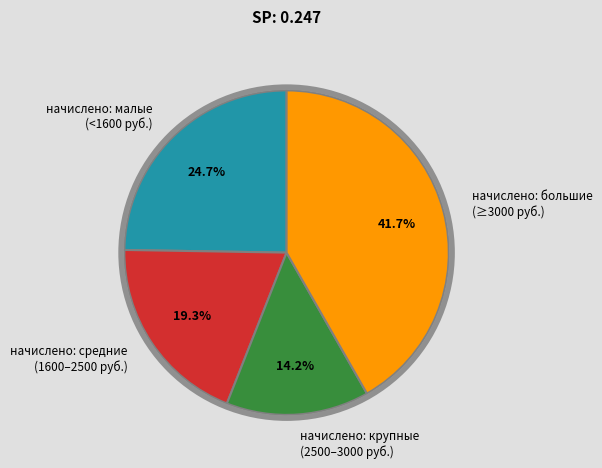

Rank the categories by value from lowest to highest.

начислено: крупные (2500–3000 руб.), начислено: средние (1600–2500 руб.), начислено: малые (<1600 руб.), начислено: большие (≥3000 руб.)